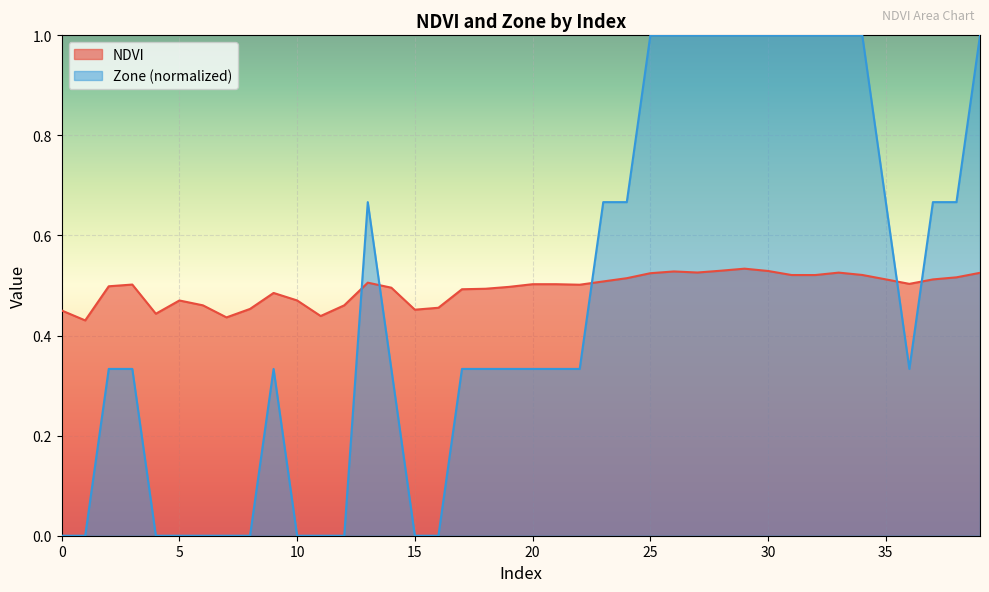

Rank the categories by NDVI value from lowest to highest.

1, 7, 11, 4, 0, 15, 8, 16, 12, 6, 5, 10, 9, 17, 18, 14, 19, 2, 22, 3, 20, 21, 36, 13, 23, 37, 35, 24, 38, 32, 31, 34, 25, 39, 33, 27, 26, 30, 28, 29